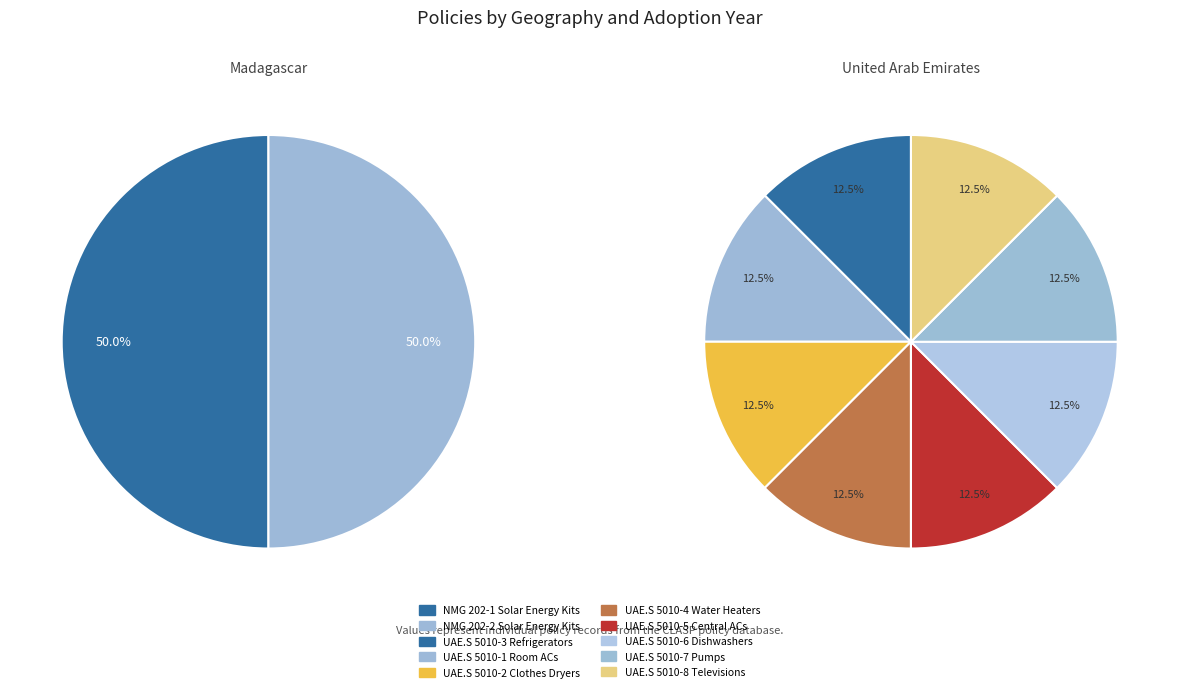

Which slice is the largest?

NMG 202-1 Solar Energy Kits